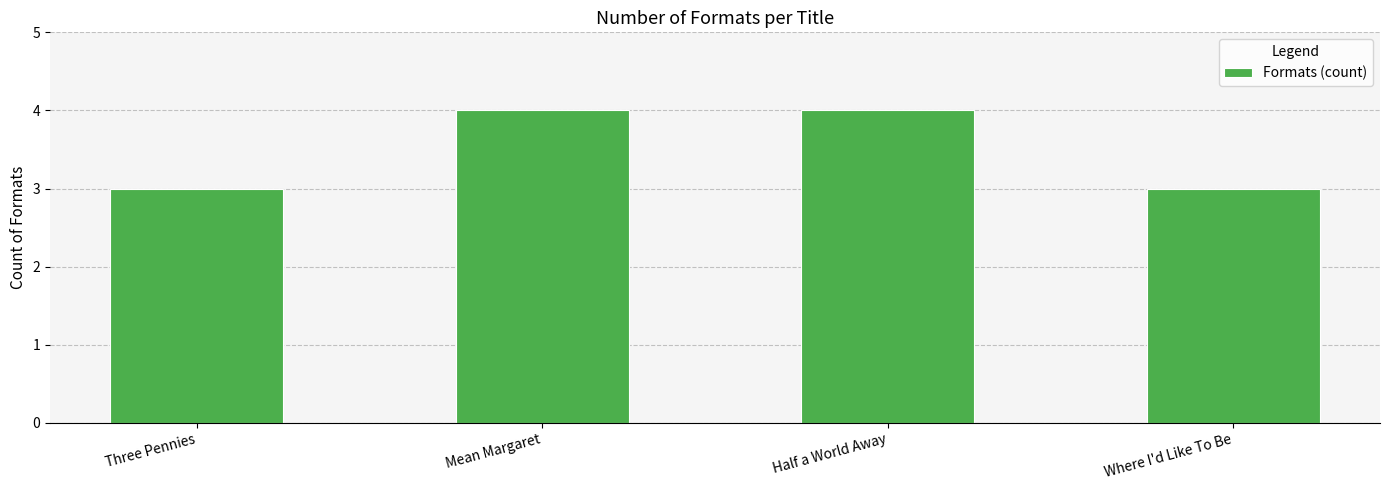

What is the smallest value displayed?

3